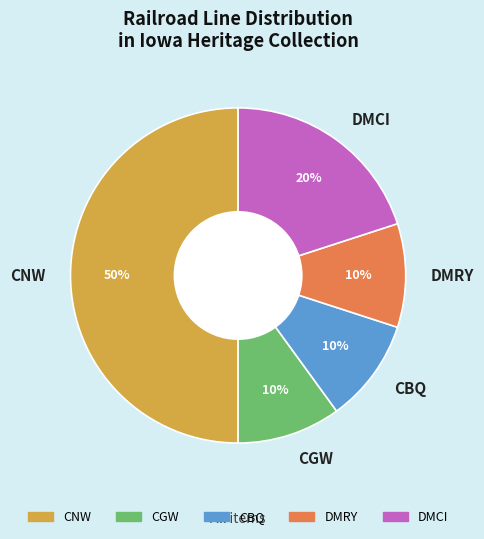

Combined, do CNW and DMCI account for over 50%?

Yes